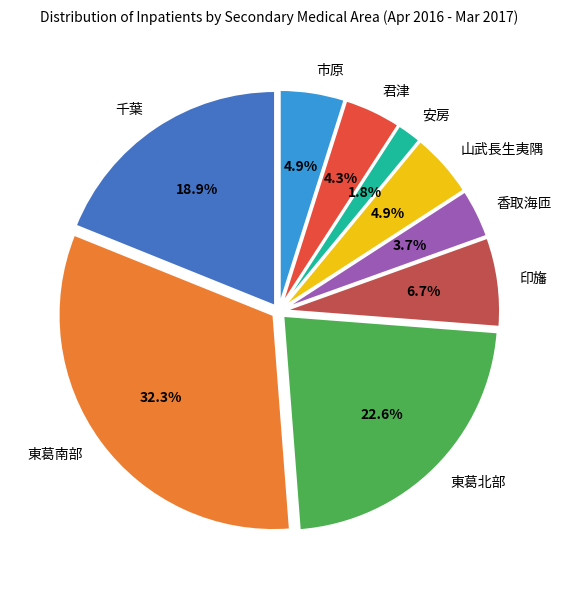

What is the ratio of the value at 香取海匝 to the value at 東葛北部?

0.2